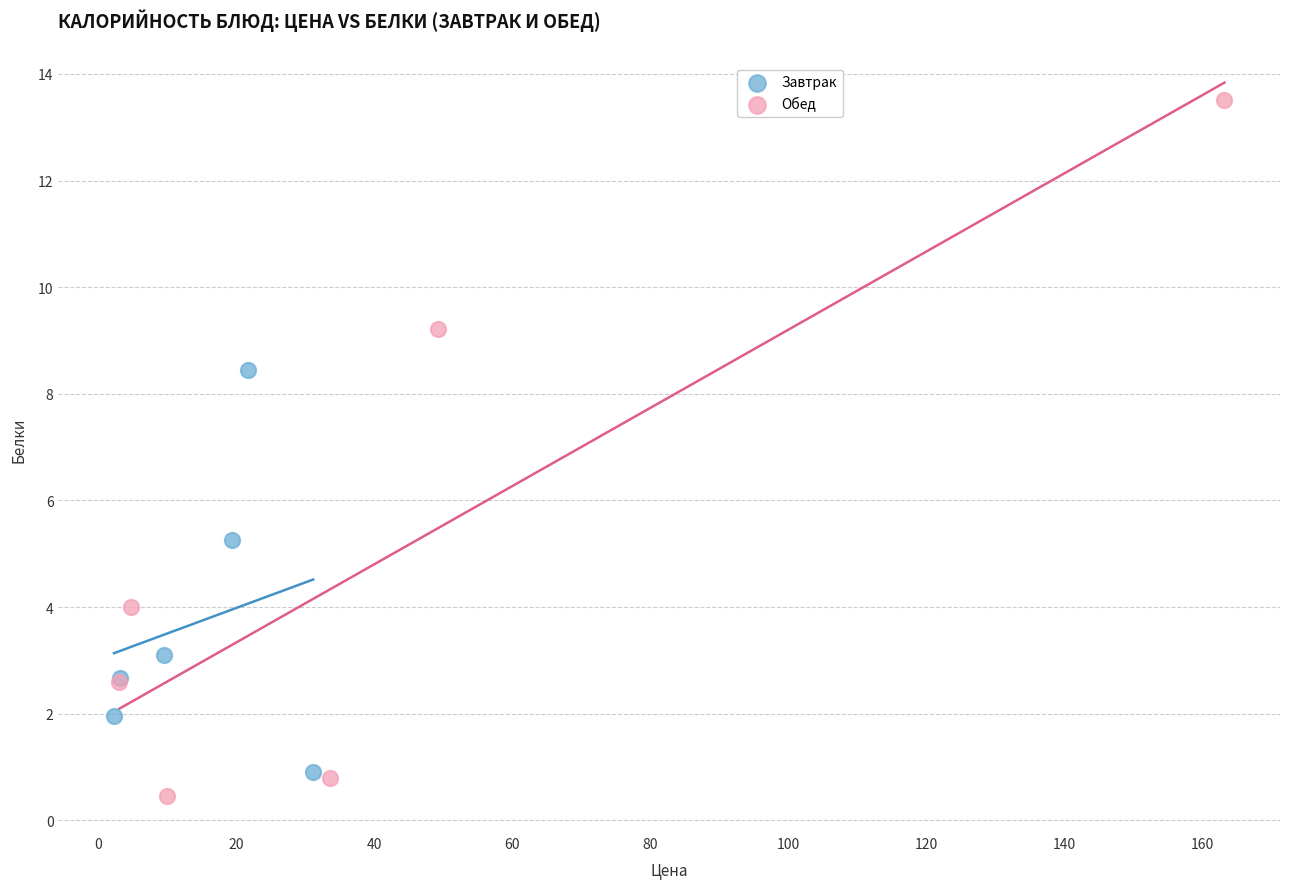

Which series has the widest spread of Y values?

Обед